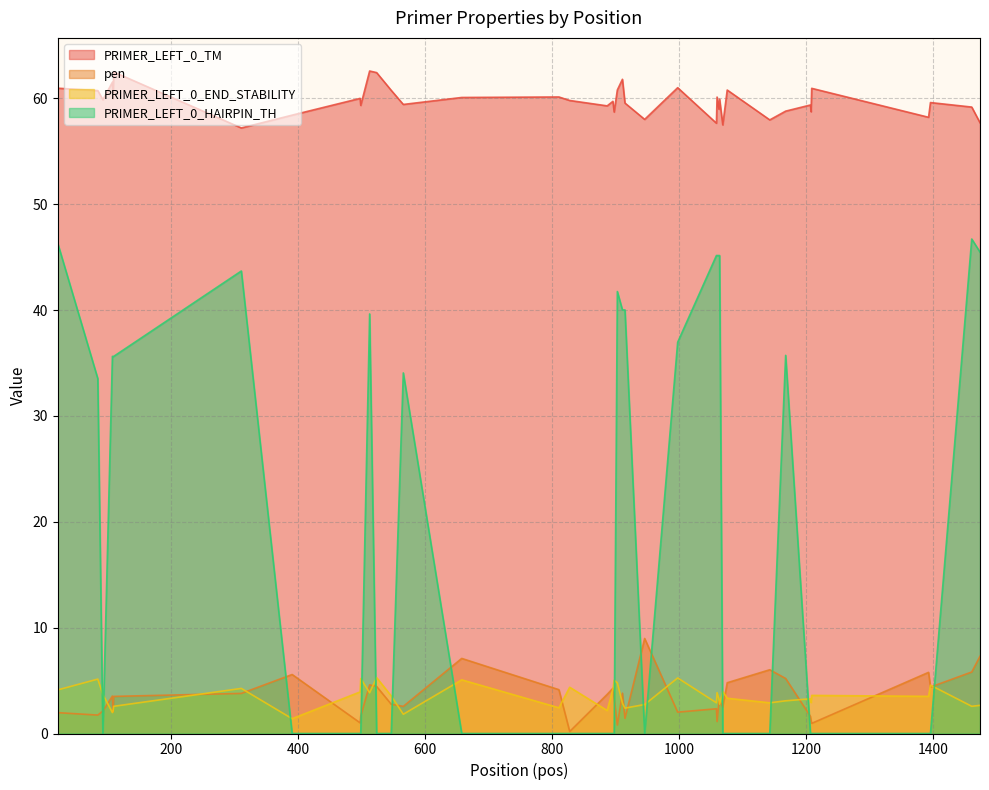

What is the difference between the maximum and minimum values in the PRIMER_LEFT_0_TM series?

5.4